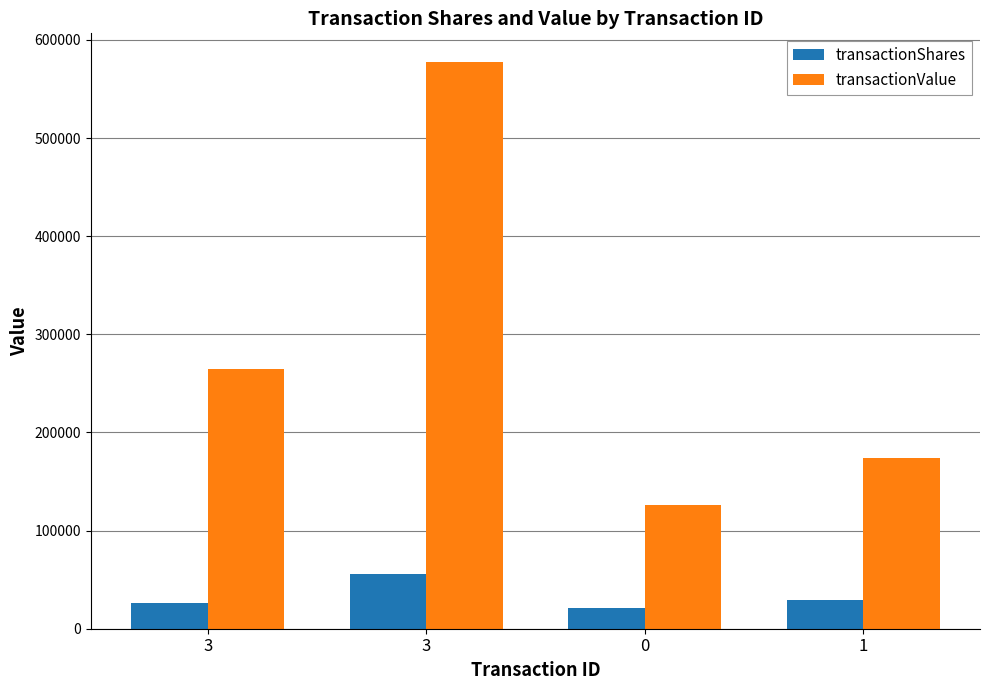

What is the minimum value shown in the chart?

21000